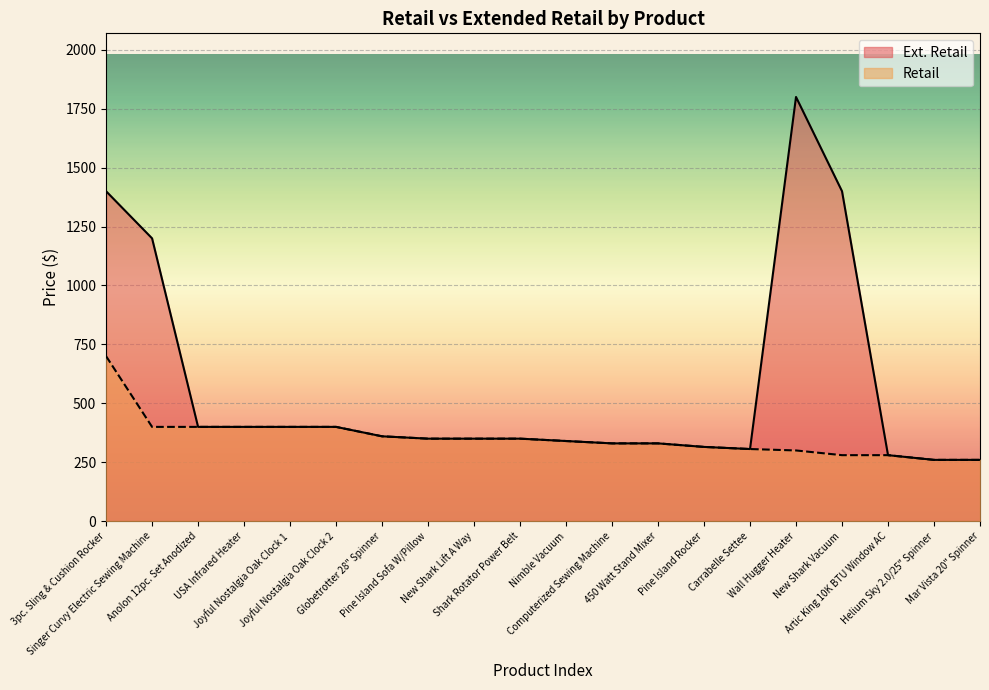

What is the difference between the Ext. Retail values at Shark Rotator Power Belt and Helium Sky 2.0/25" Spinner?

90.0